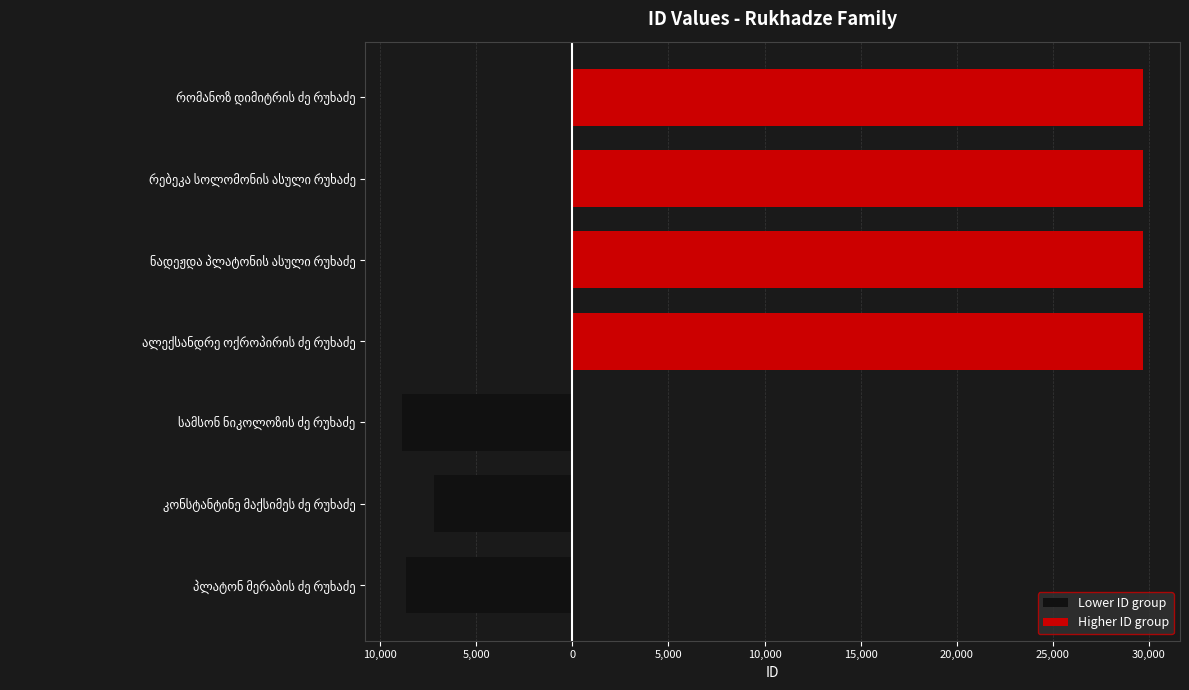

The Lower ID group series shows -7191 at კონსტანტინე მაქსიმეს ძე რუხაძე. True or false?

True